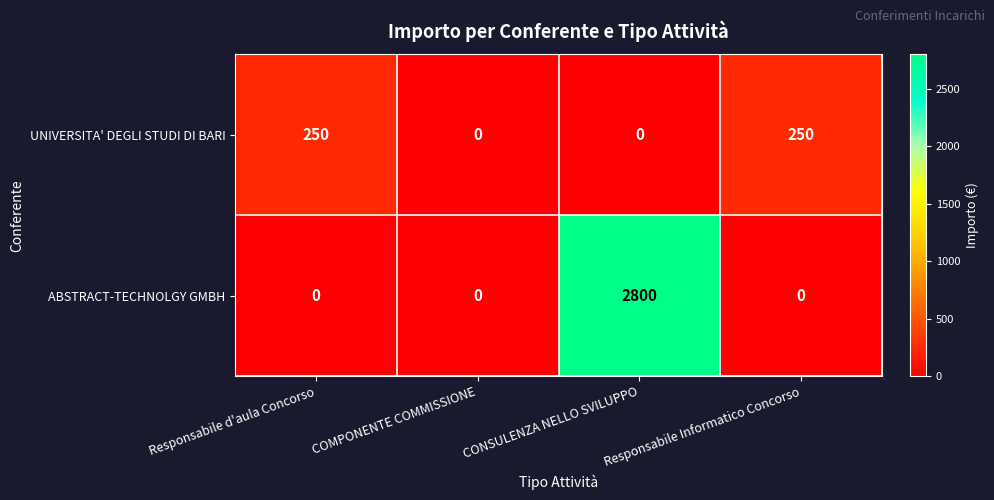

Which series has the widest spread of values?

ABSTRACT-TECHNOLGY GMBH